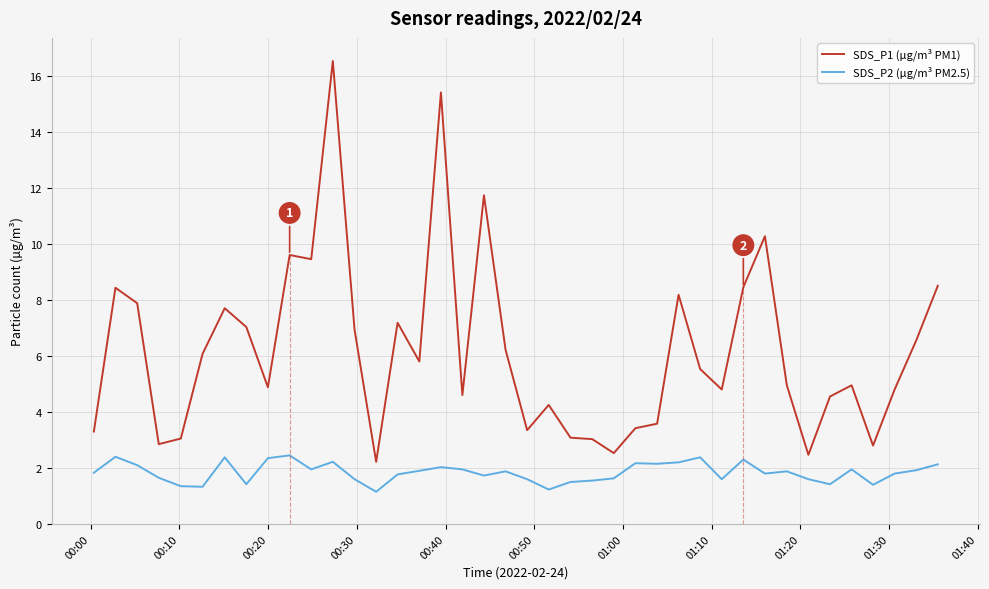

Which series has the largest total across all categories?

SDS_P1 (µg/m³ PM1)